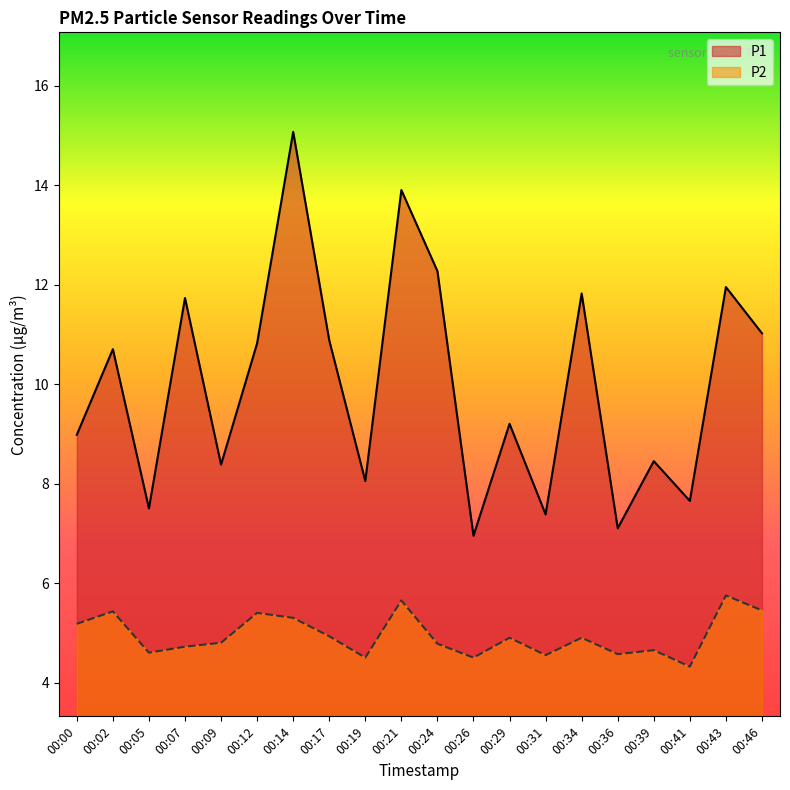

What is the value of the P2 point at the 13th from the left?

4.9